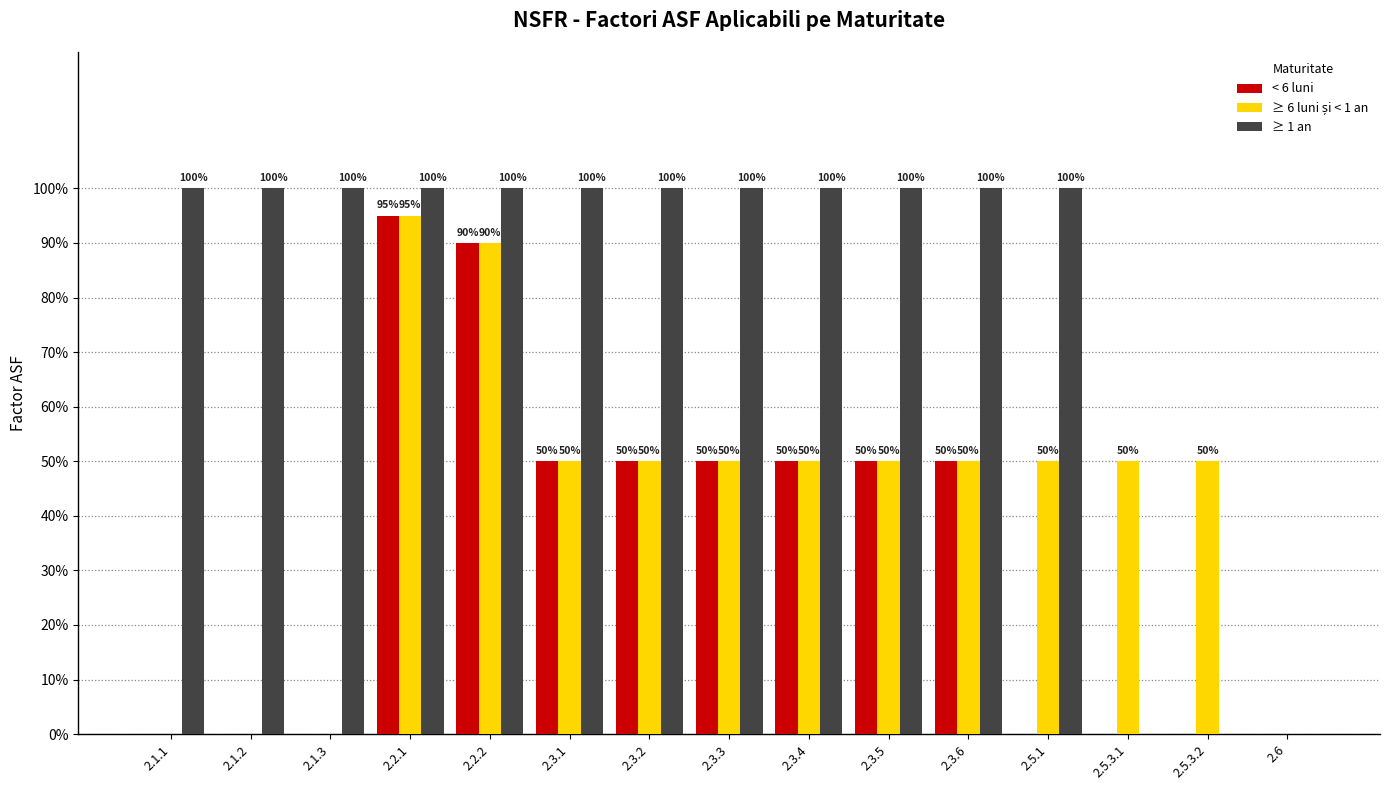

Are the bars horizontal?

No